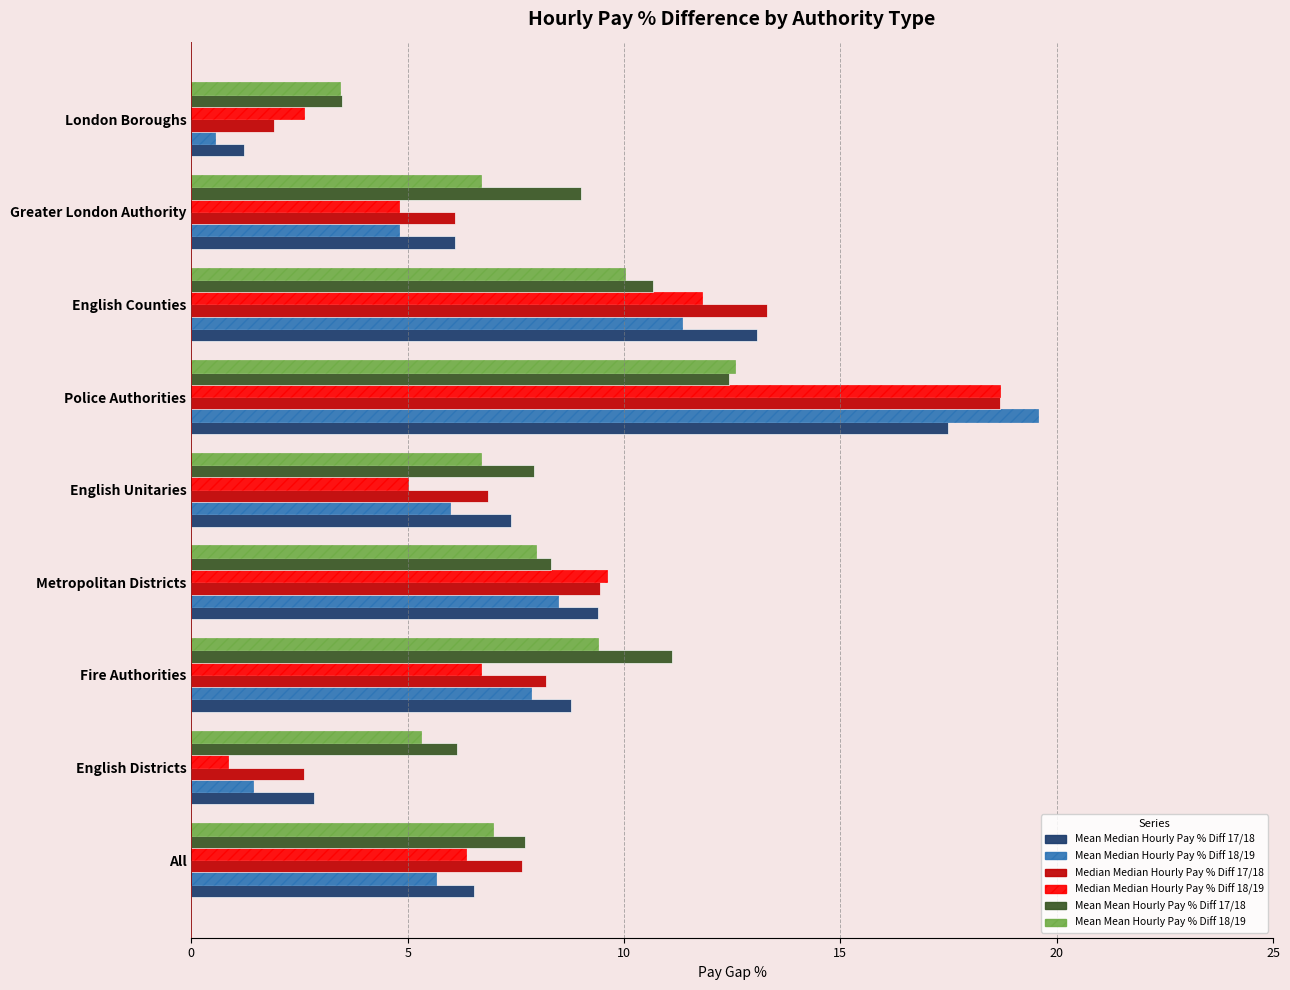

What are all the series names shown in the legend?

Mean Median Hourly Pay % Diff 17/18, Mean Median Hourly Pay % Diff 18/19, Median Median Hourly Pay % Diff 17/18, Median Median Hourly Pay % Diff 18/19, Mean Mean Hourly Pay % Diff 17/18, Mean Mean Hourly Pay % Diff 18/19